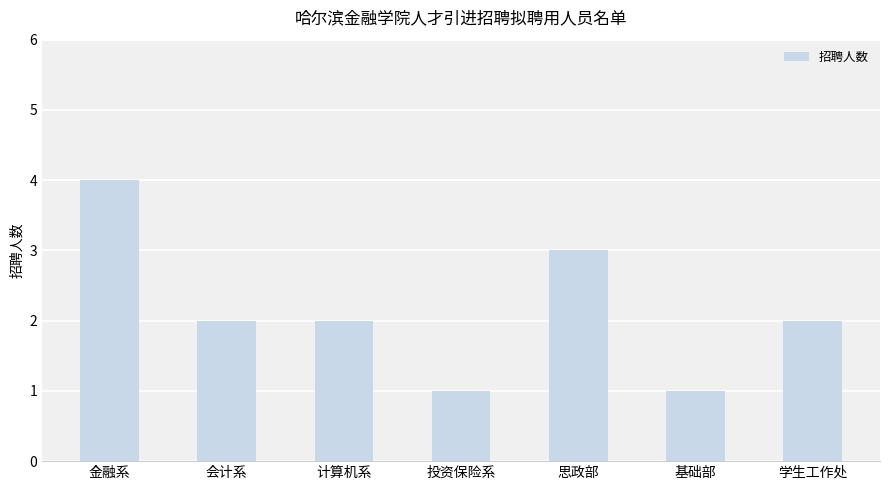

How many bars are there in total?

7